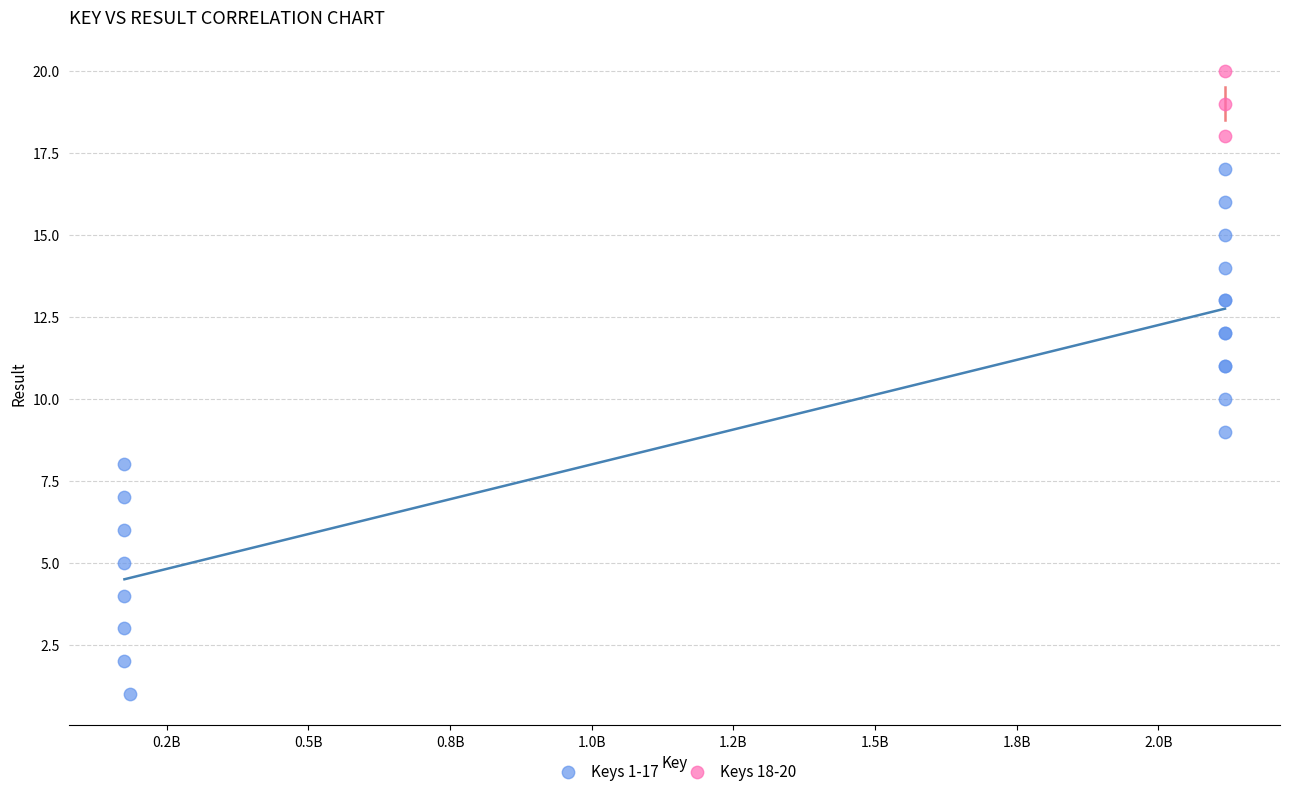

Which series contains the lowest Y value?

Keys 1-17